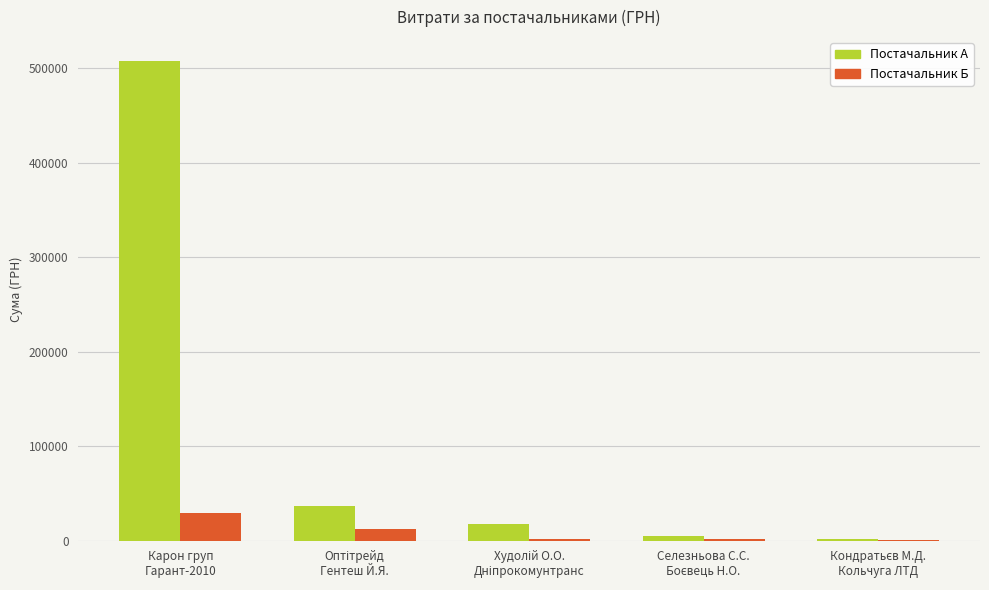

What is the sum of all Постачальник А values?

567764.3